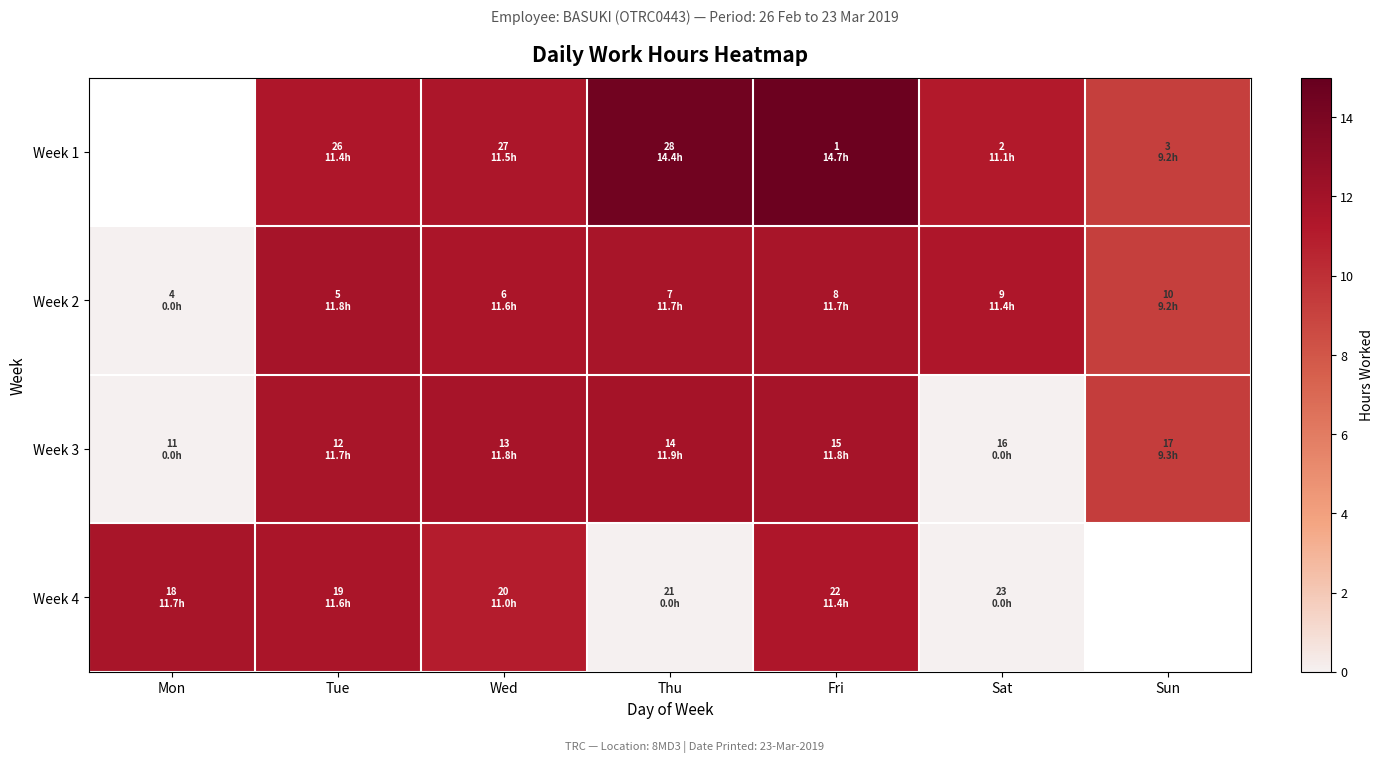

What is the difference between the second highest and second lowest values in the Week 1 series?

3.3